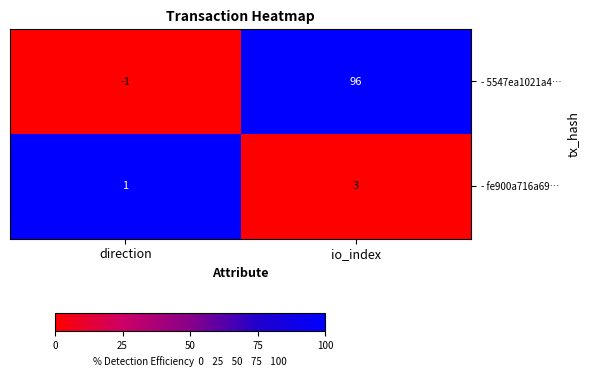

What is the difference between the maximum and minimum values in the - 5547ea1021a4… series?

97